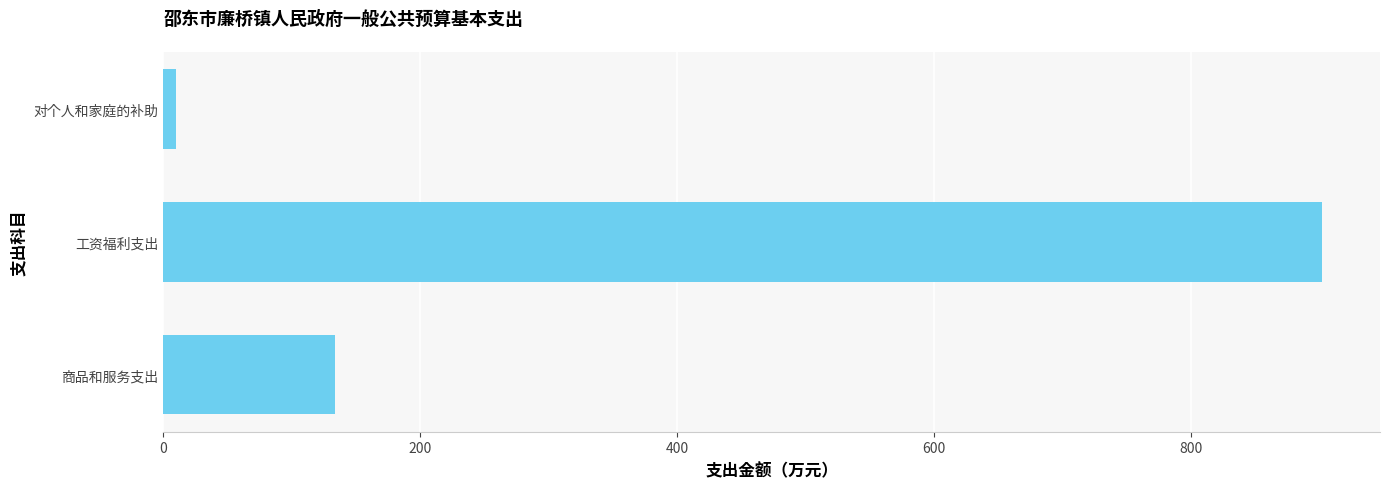

How many data points are above 133?

2